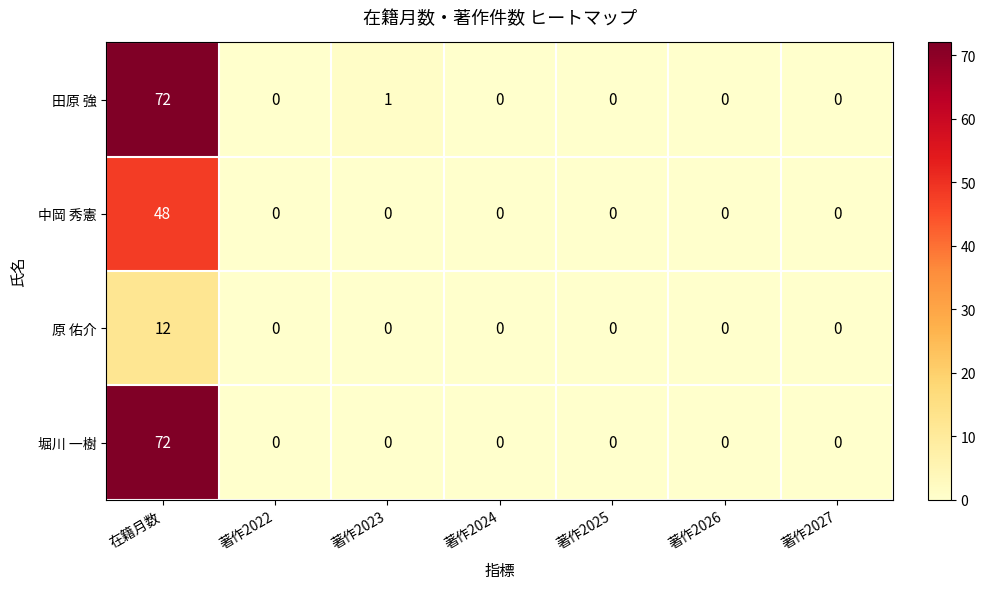

Reading left to right, extract all data points from this chart.

田原 強: 72	0	1	0	0	0	0
中岡 秀憲: 48	0	0	0	0	0	0
原 佑介: 12	0	0	0	0	0	0
堀川 一樹: 72	0	0	0	0	0	0